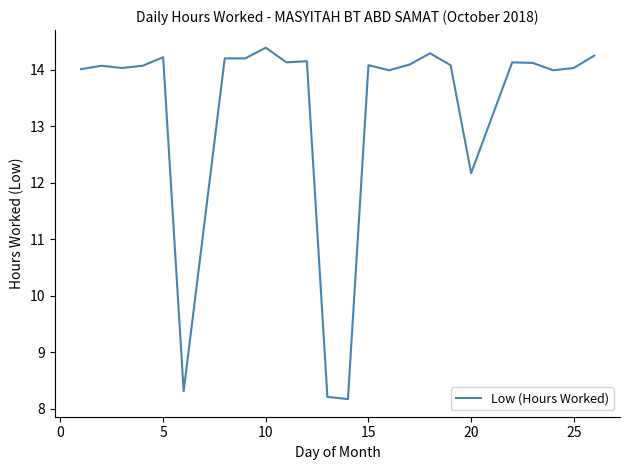

What is the maximum value shown in the chart?

14.4